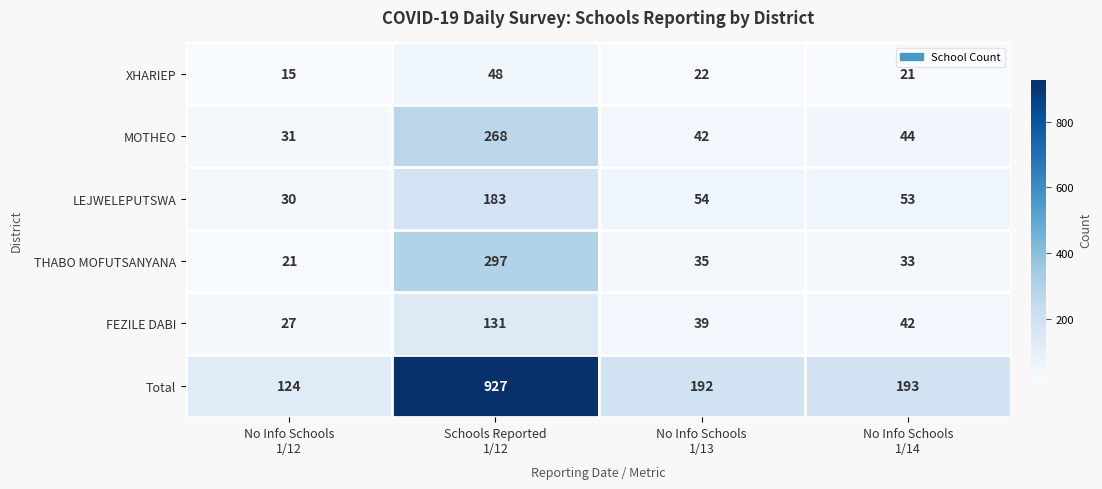

At No Info Schools
1/13, list the series in order from largest to smallest.

Total, LEJWELEPUTSWA, MOTHEO, FEZILE DABI, THABO MOFUTSANYANA, XHARIEP